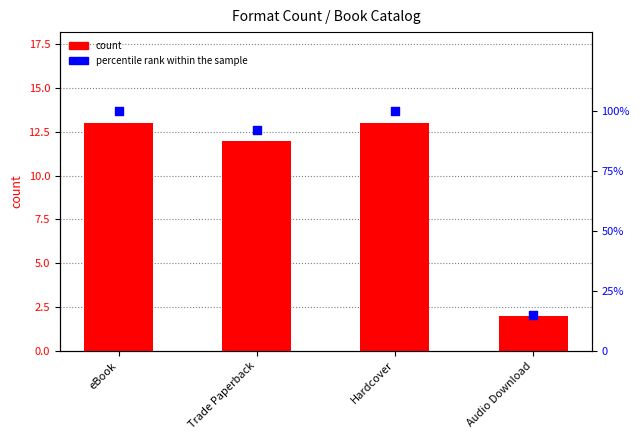

Is the value of count at Hardcover greater than the value of percentile rank within the sample at Audio Download?

No